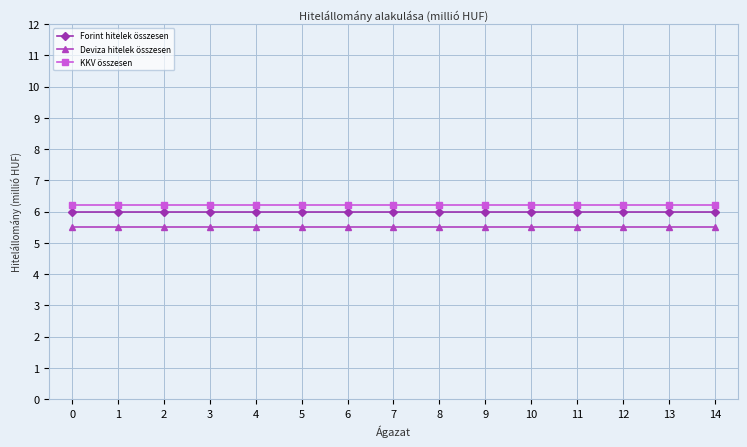

The value of KKV összesen at 7 is 6.2. True or false?

True